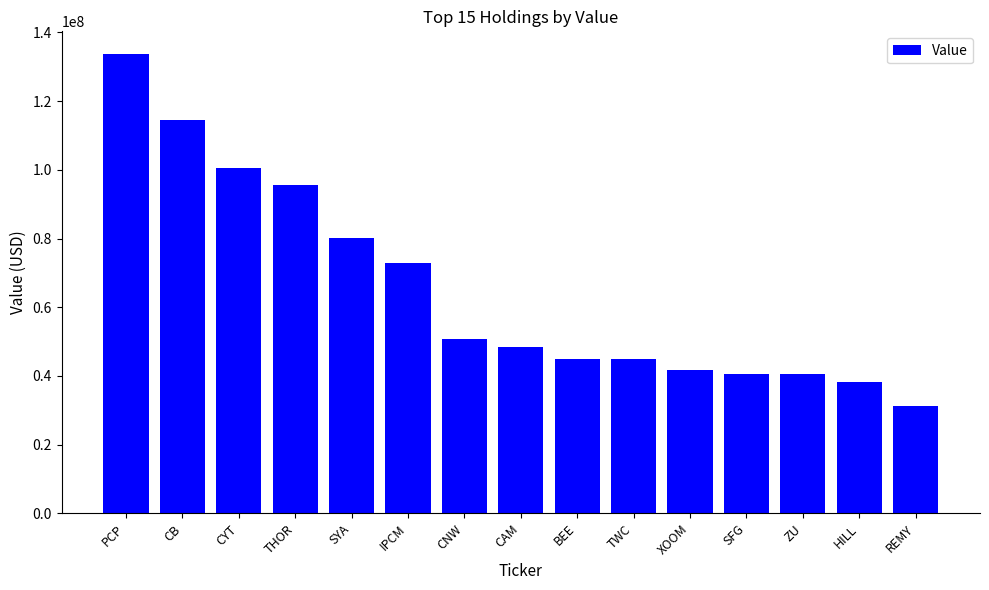

Approximately how many times larger is the value at CB compared to REMY?

3.7